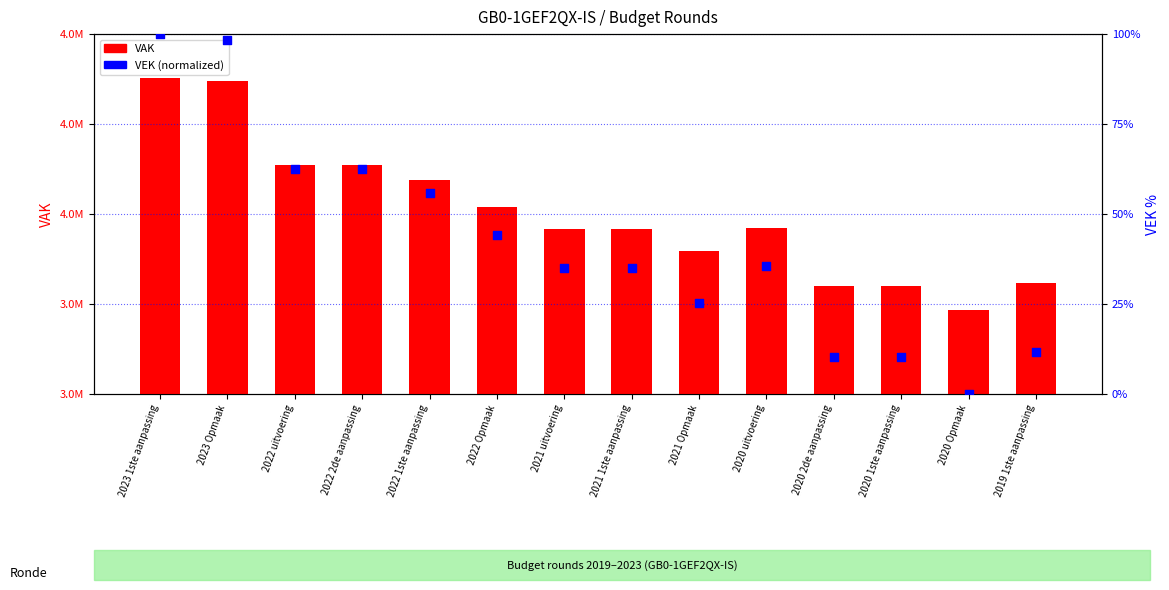

What are all the series names shown in the legend?

VAK, VEK (normalized)